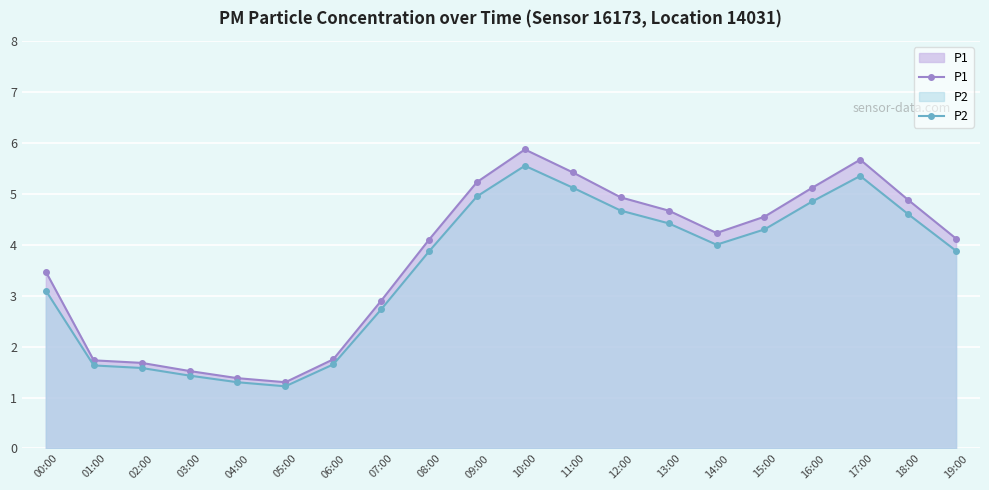

What is the sum of the P1 values at 10:00 and 08:00?

10.0